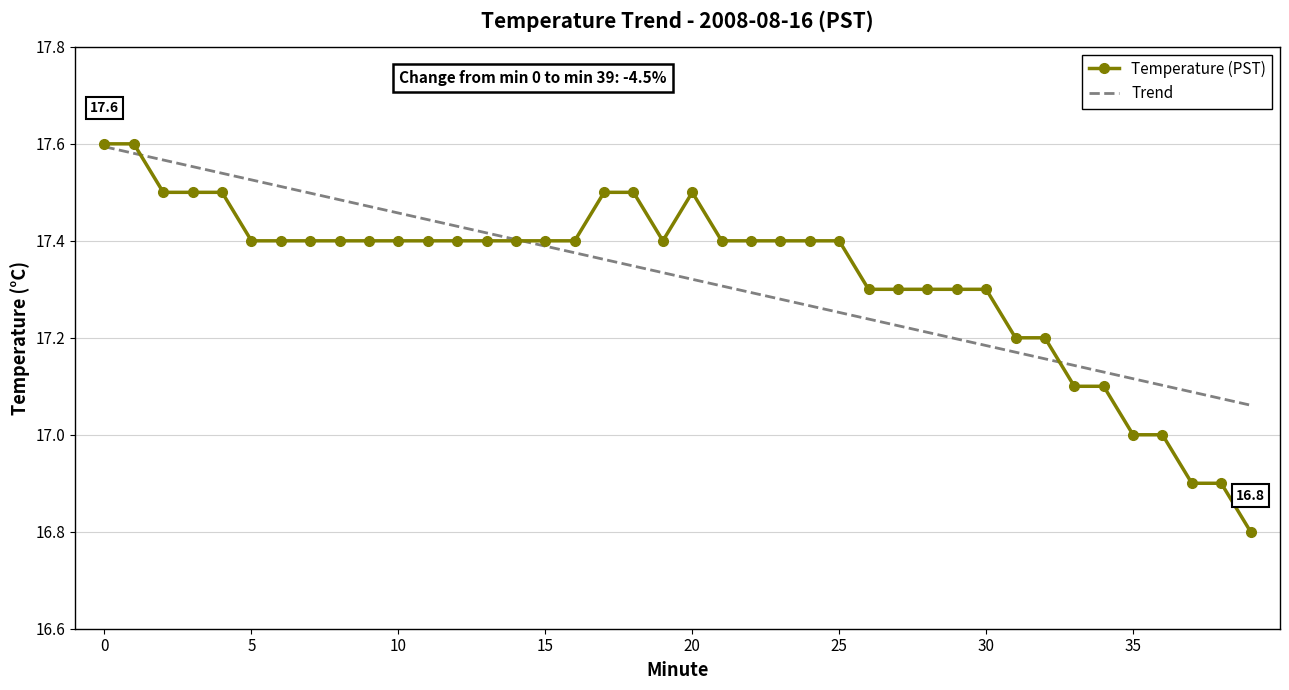

Which series has the largest range (max minus min)?

Temperature (PST)